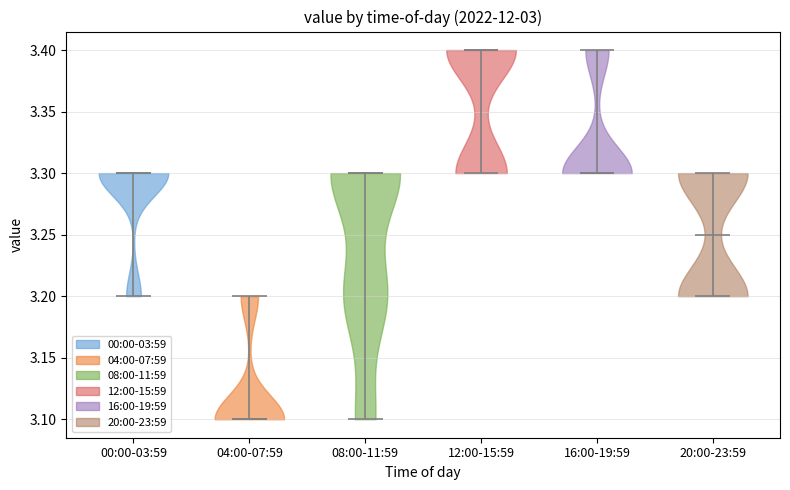

Reading left to right, read every violin against the y-axis: where its median line is, and the lowest and highest points it reaches. The values are not printed on the chart, so give them approximately, as read against the axis.

00:00-03:59: median line 3.30, lowest point 3.20, highest point 3.30
04:00-07:59: median line 3.10, lowest point 3.10, highest point 3.20
08:00-11:59: median line 3.30, lowest point 3.10, highest point 3.30
12:00-15:59: median line 3.40, lowest point 3.30, highest point 3.40
16:00-19:59: median line 3.30, lowest point 3.30, highest point 3.40
20:00-23:59: median line 3.25, lowest point 3.20, highest point 3.30